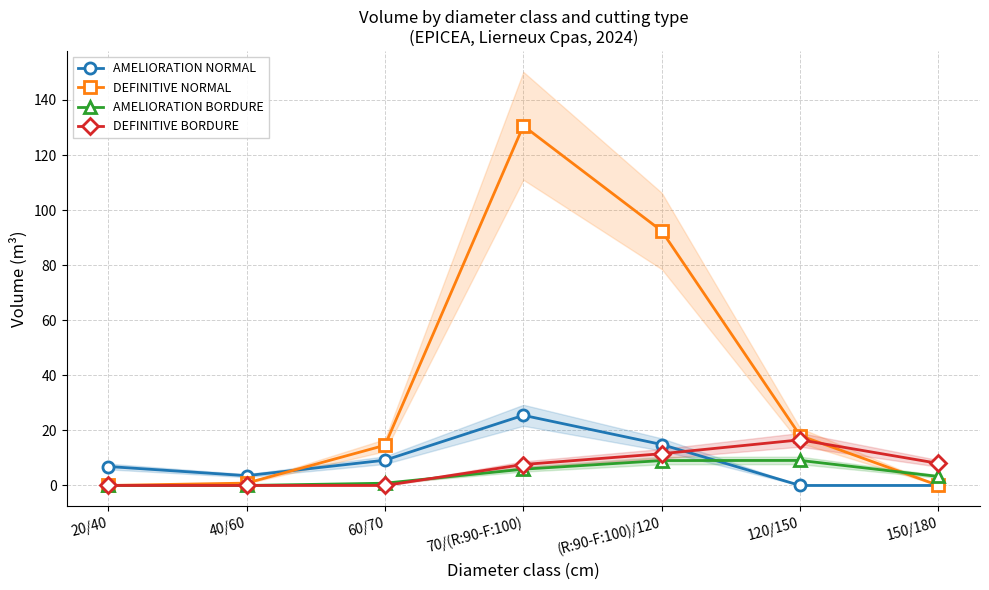

Reading left to right, extract all data points from this chart.

AMELIORATION NORMAL: 20/40=6.9	40/60=3.6	60/70=9.2	70/(R:90-F:100)=25.5	(R:90-F:100)/120=14.9	120/150=0.0	150/180=0.0
DEFINITIVE NORMAL: 20/40=0.0	40/60=0.9	60/70=14.6	70/(R:90-F:100)=130.6	(R:90-F:100)/120=92.4	120/150=18.1	150/180=0.0
AMELIORATION BORDURE: 20/40=0.0	40/60=0.0	60/70=0.8	70/(R:90-F:100)=5.9	(R:90-F:100)/120=9.0	120/150=9.1	150/180=3.3
DEFINITIVE BORDURE: 20/40=0.0	40/60=0.0	60/70=0.0	70/(R:90-F:100)=7.6	(R:90-F:100)/120=11.5	120/150=16.6	150/180=8.0